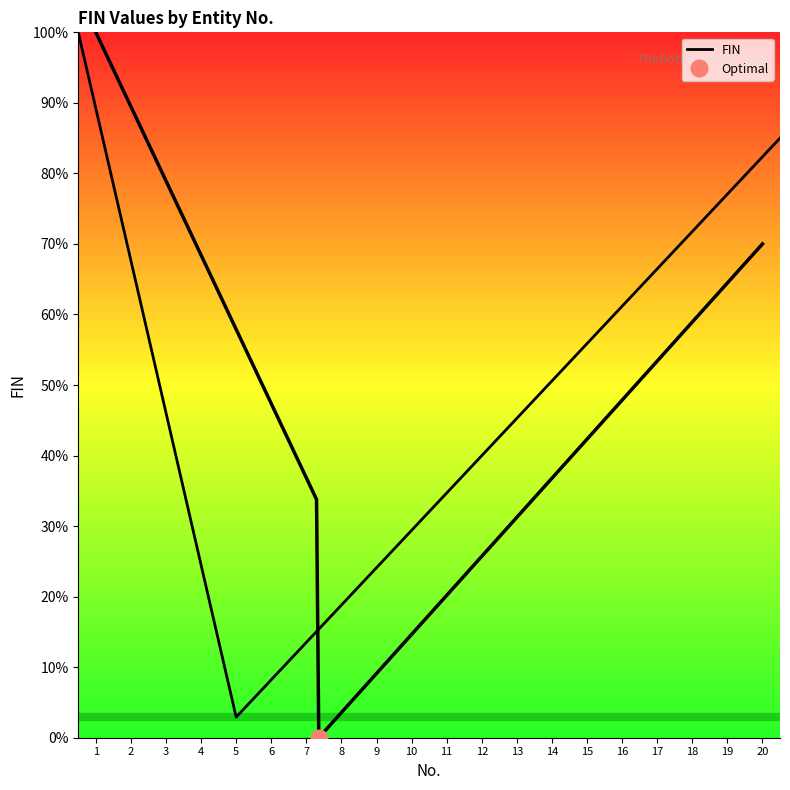

Read the value at 5.

2.9